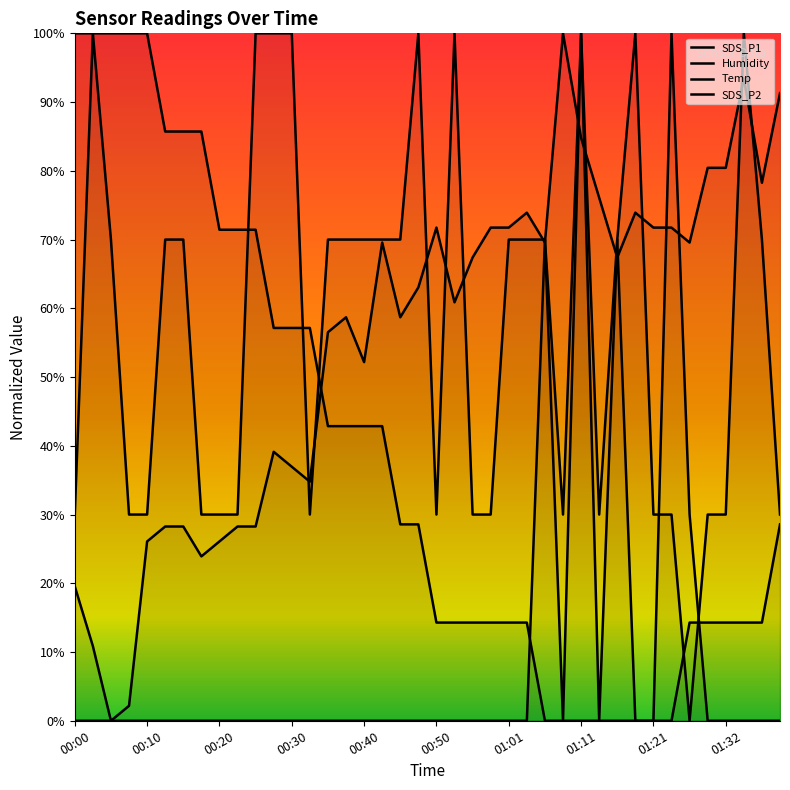

At which label does Temp first exceed 28?

00:00